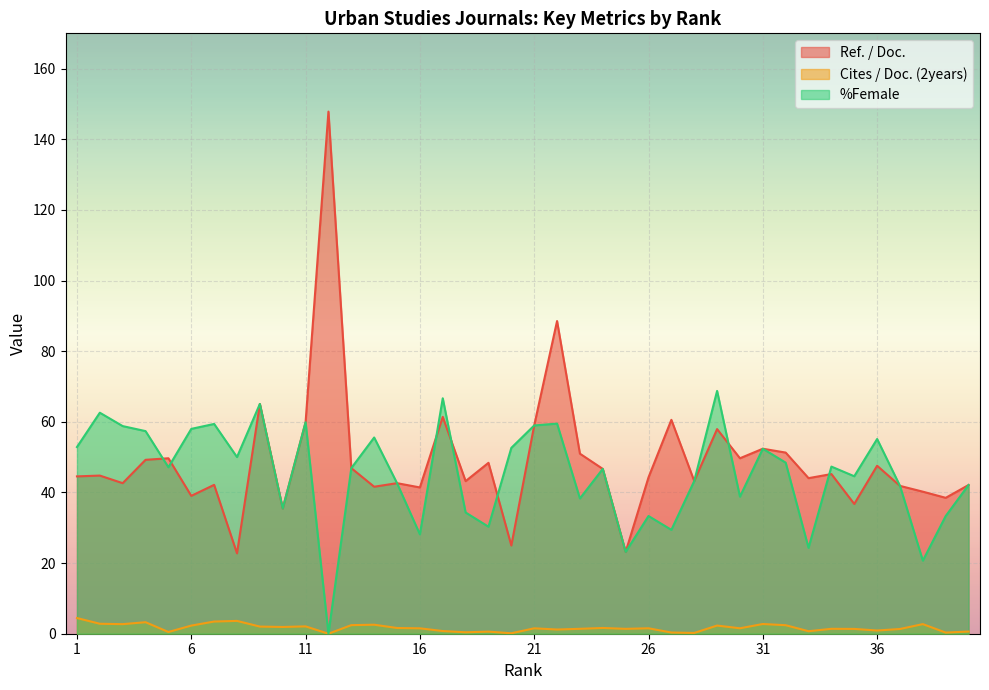

What is the lowest value of the Ref. / Doc. series?

22.8